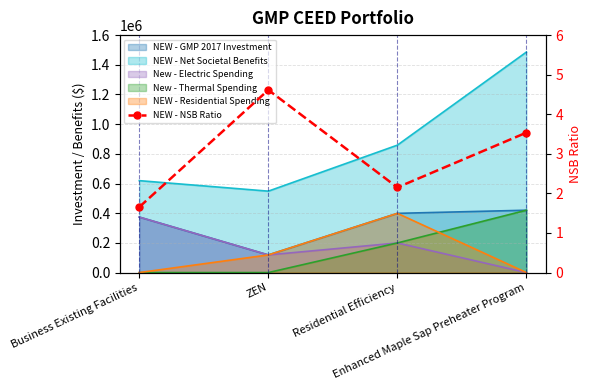

Where is the first local maximum?

ZEN